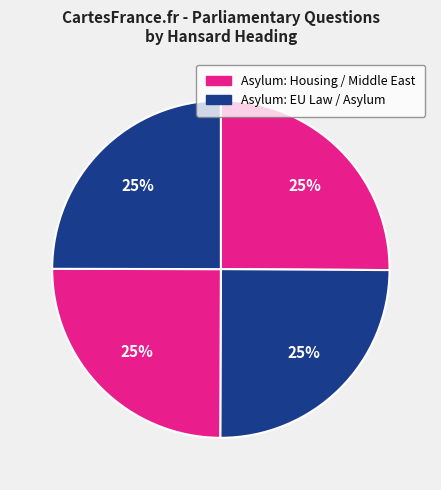

Is there any slice that represents more than half of the pie?

No